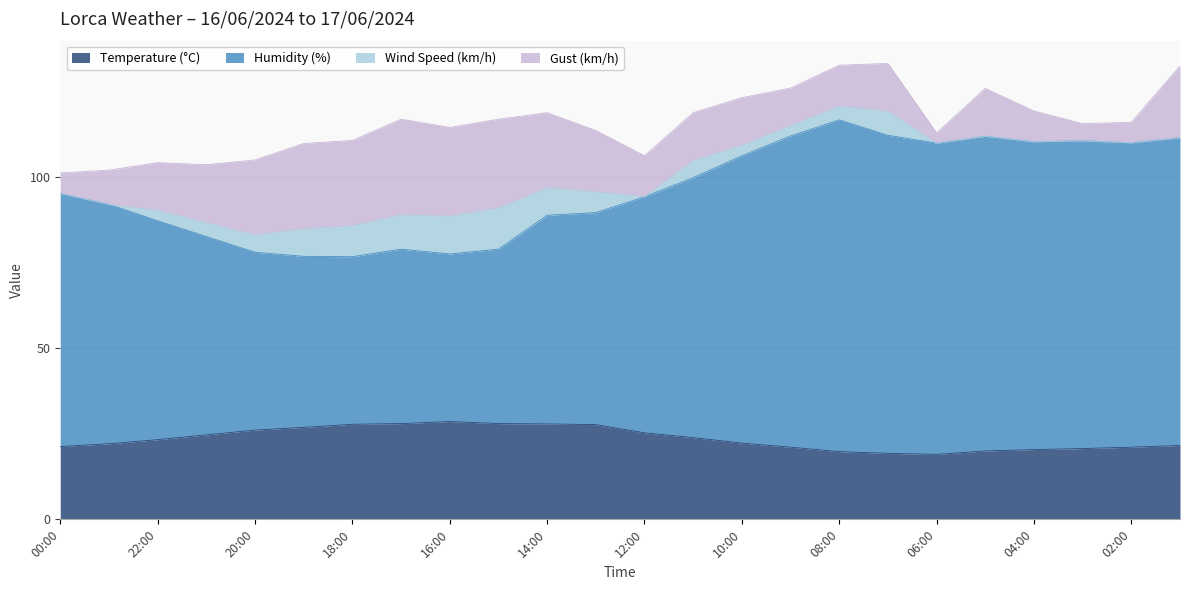

What is the value of the Temperature (°C) point at the 18th from the left?

19.3